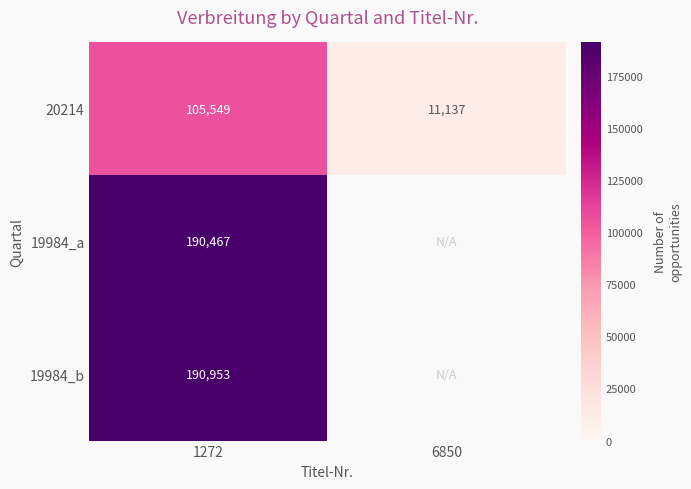

At 1272, list the series in order from smallest to largest.

20214, 19984_a, 19984_b